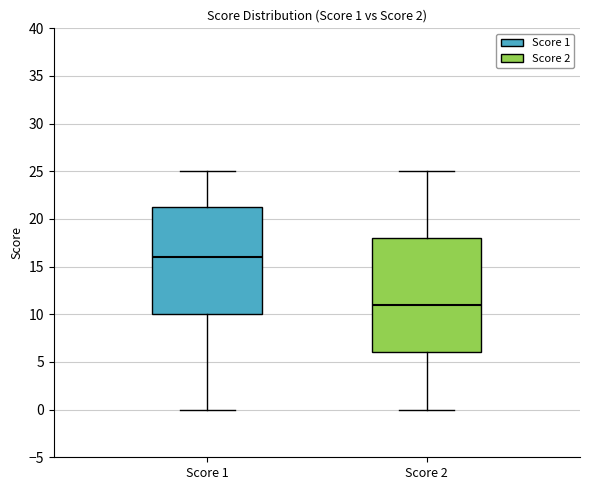

Comparing the boxes themselves (not the whiskers), which one is the tallest?

Score 2